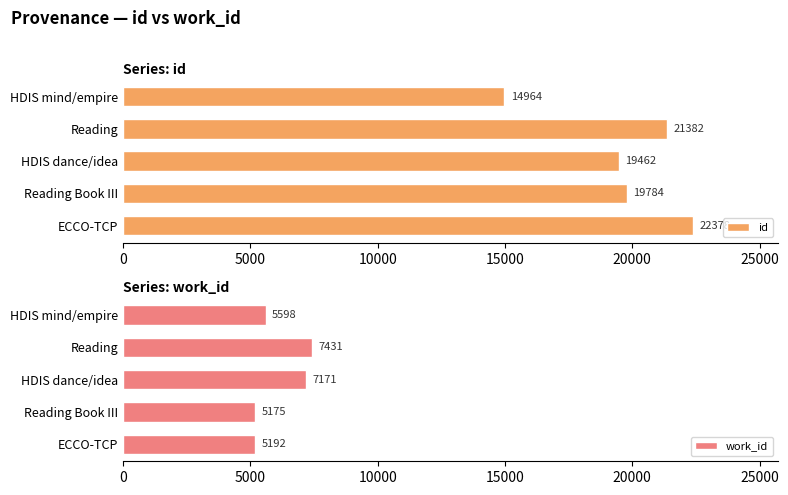

How many bars are there in each group?

2